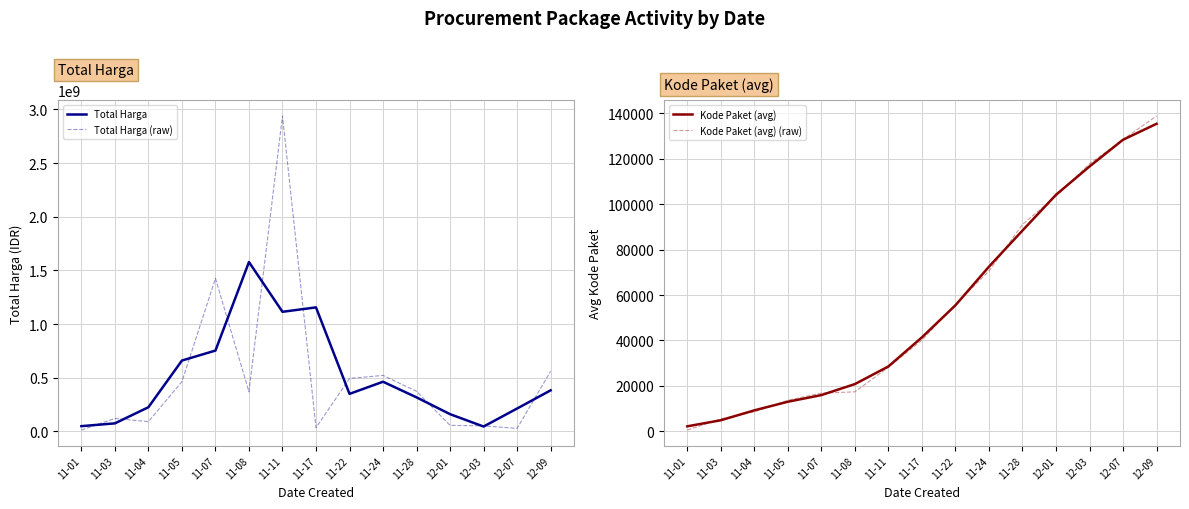

What is the value of the Kode Paket (avg) point at the 1st from the left?

2196